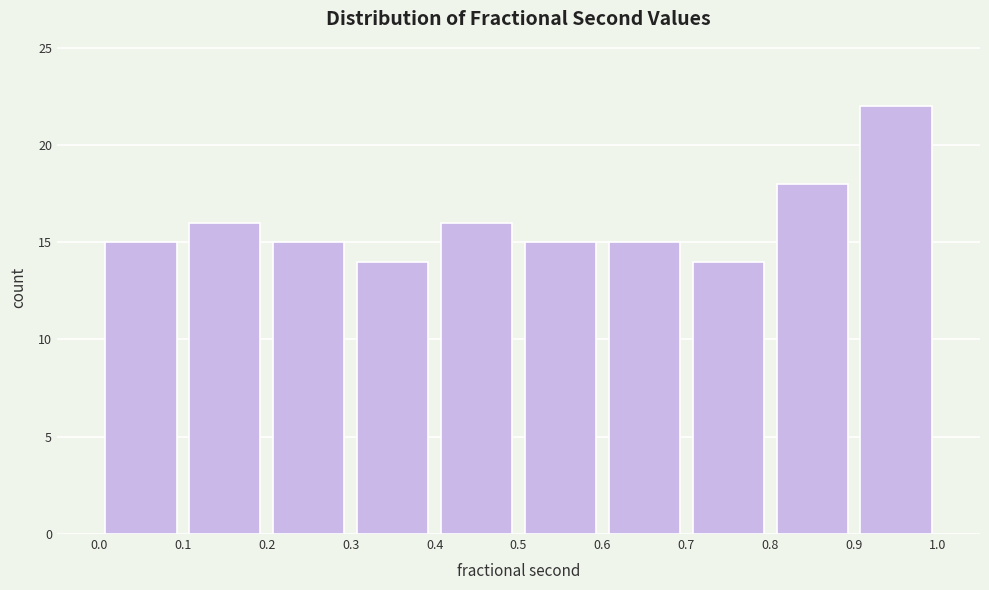

Over which range of the x-axis is the bar tallest?

0.9 to 1.0